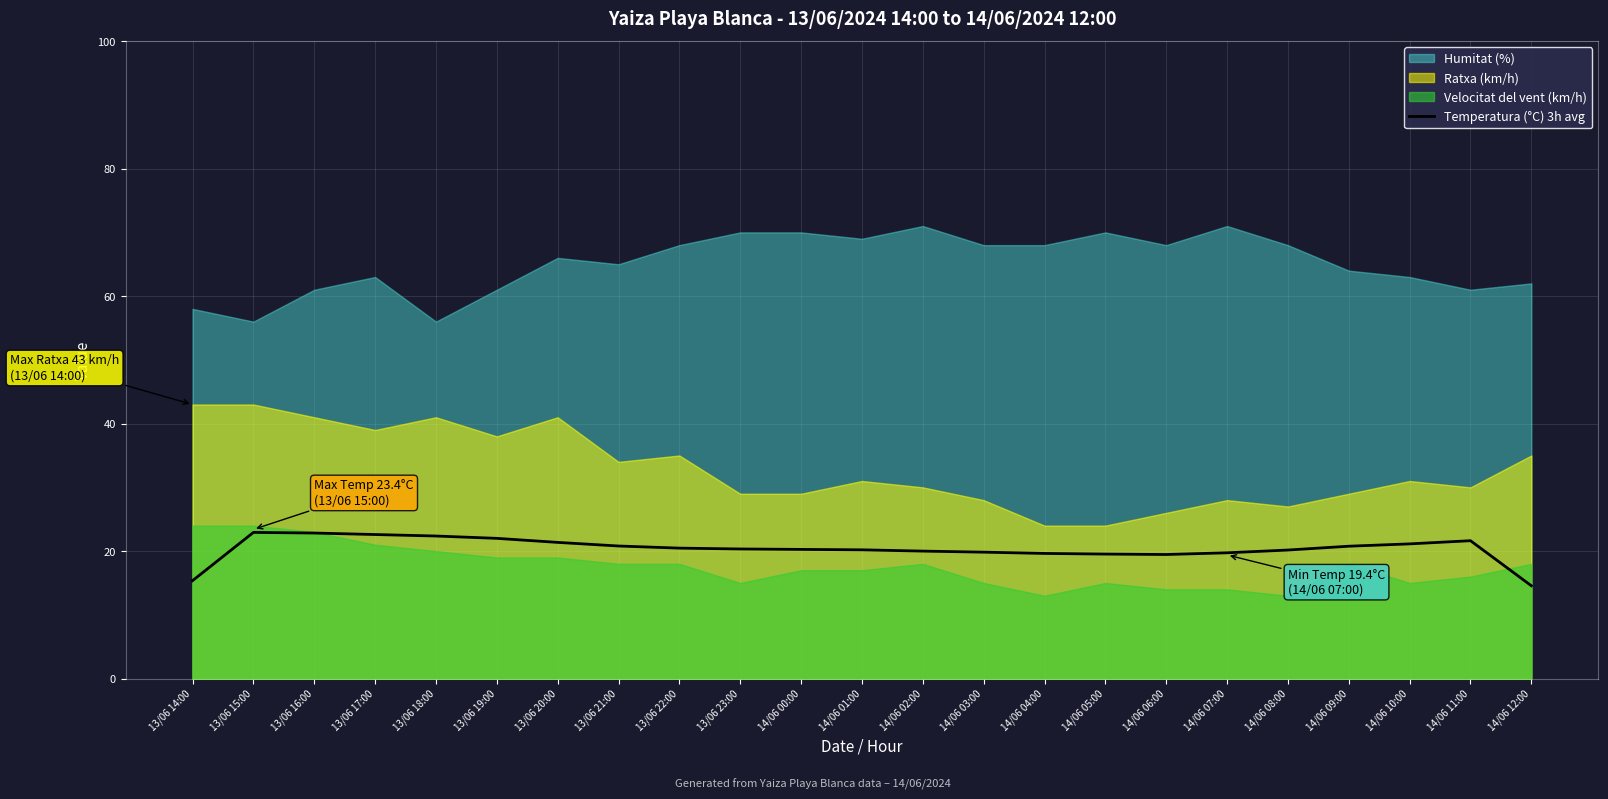

At which category does the data reach its first local valley?

14/06 06:00